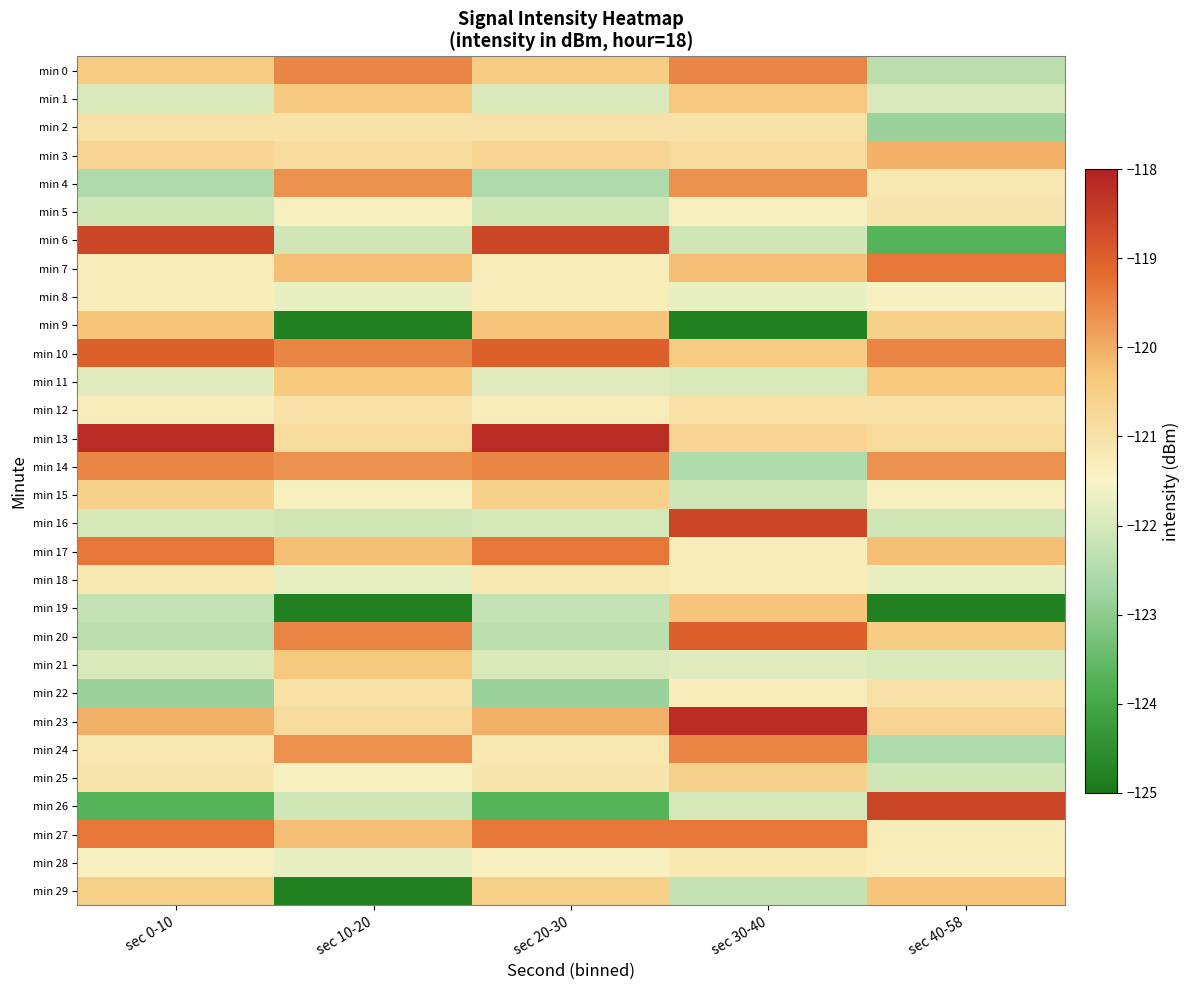

At sec 30-40, list the series in order from largest to smallest.

min 23, min 16, min 20, min 27, min 0, min 24, min 4, min 7, min 19, min 1, min 10, min 25, min 13, min 3, min 12, min 2, min 28, min 18, min 17, min 22, min 5, min 8, min 21, min 11, min 26, min 6, min 15, min 29, min 14, min 9